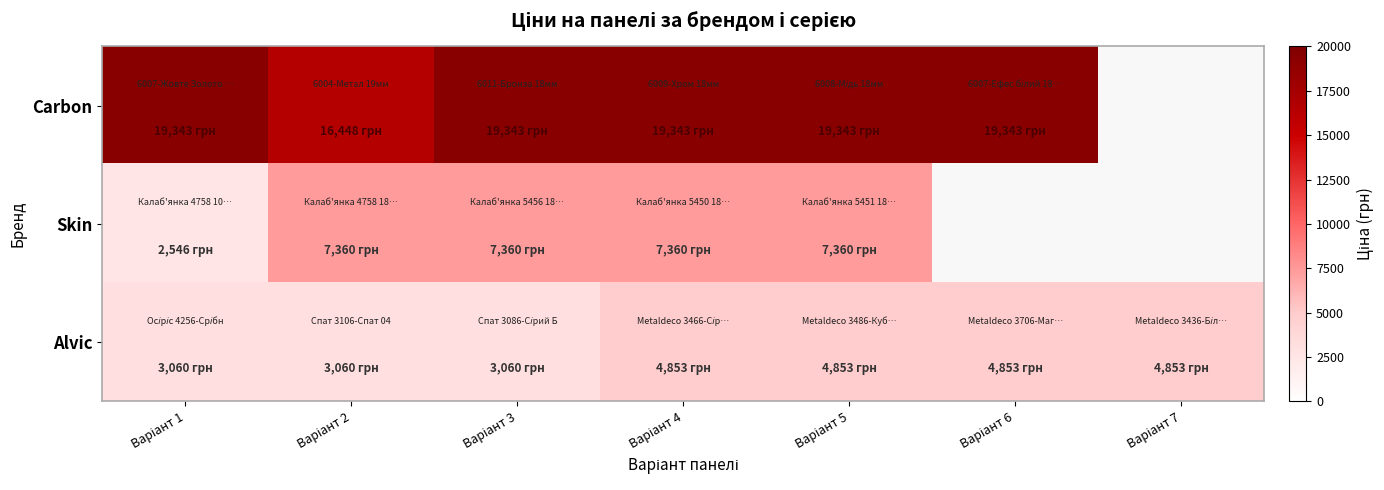

True or false: Alvic has a value of 4853.3 at Варіант 5.

True